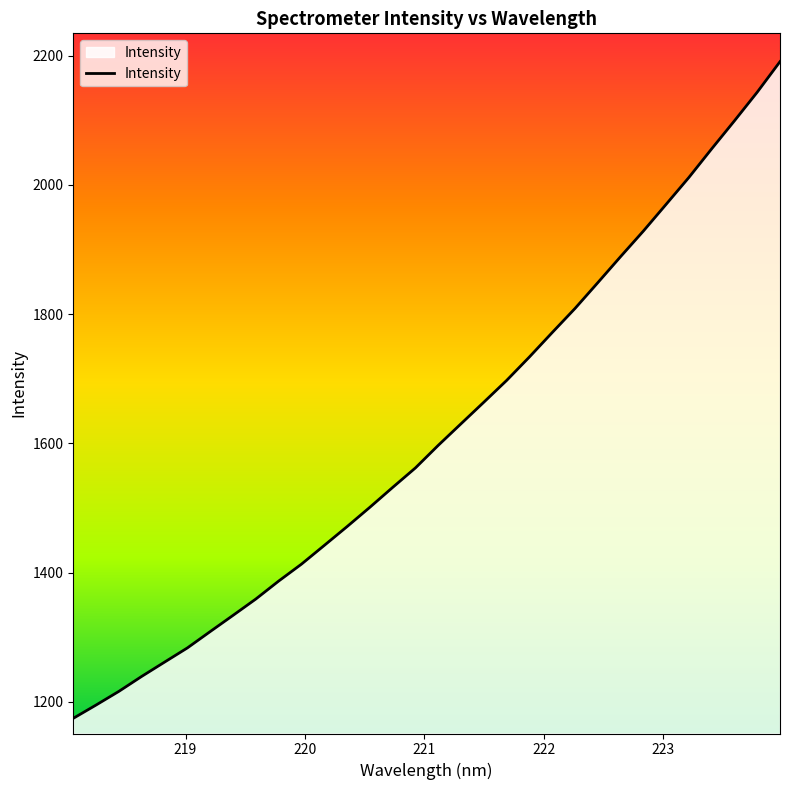

What is the average value?

1616.3